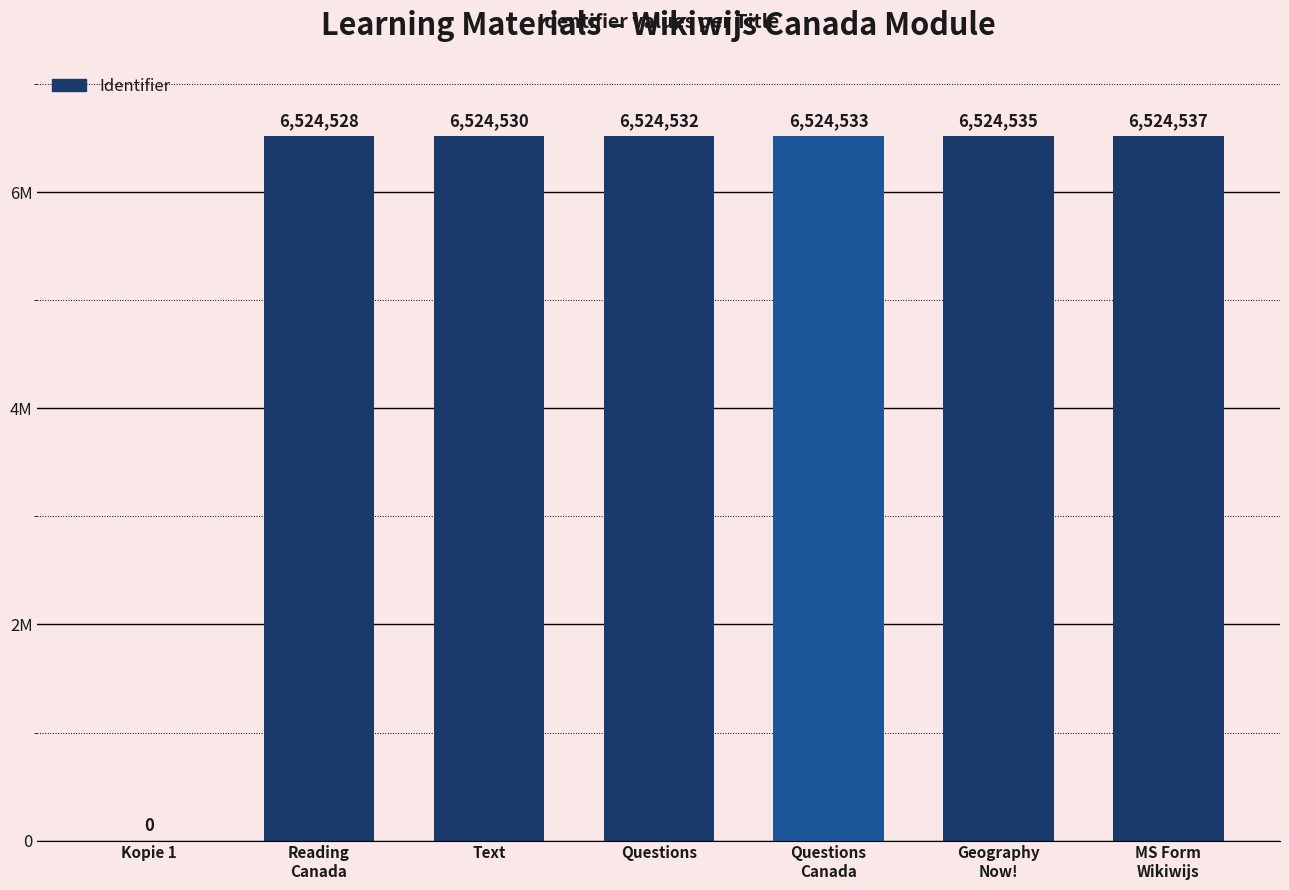

Are the bars horizontal?

No